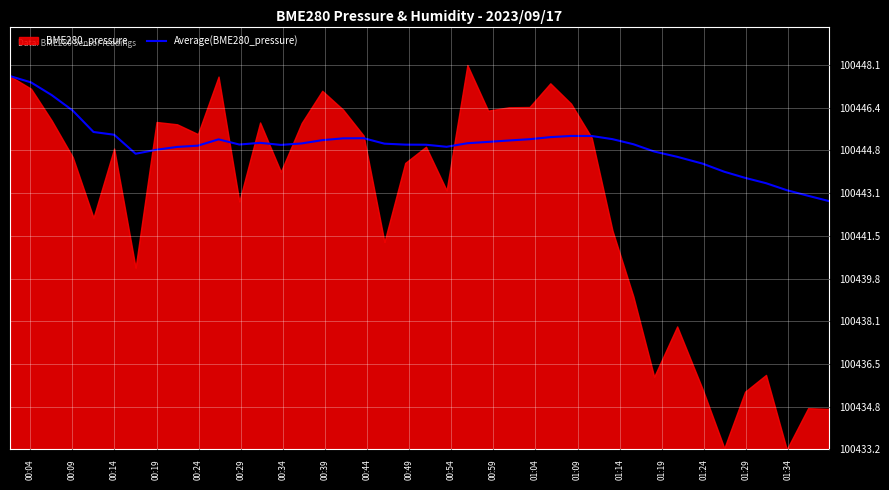

What position from the left is 01:29?

18